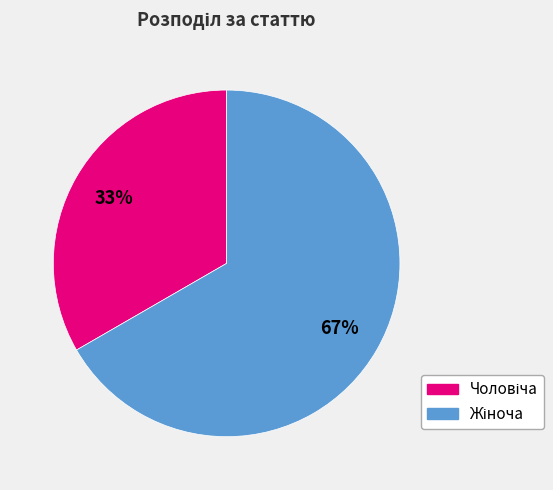

To the nearest percent, what is the average slice percentage?

50%